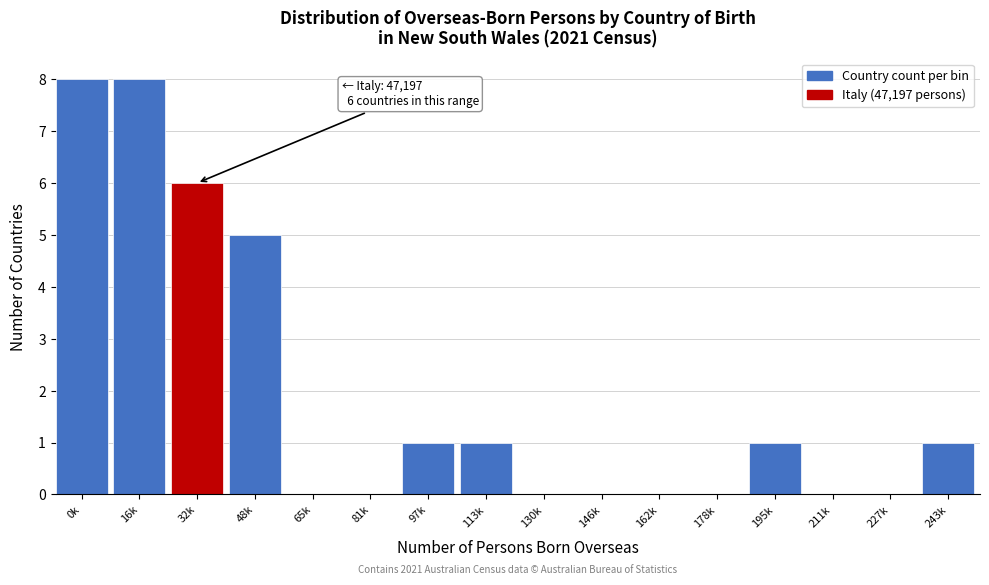

Reading right to left, extract all data points from this chart.

243k=1	227k=0	211k=0	195k=1	178k=0	162k=0	146k=0	130k=0	113k=1	97k=1	81k=0	65k=0	48k=5	32k=6	16k=8	0k=8